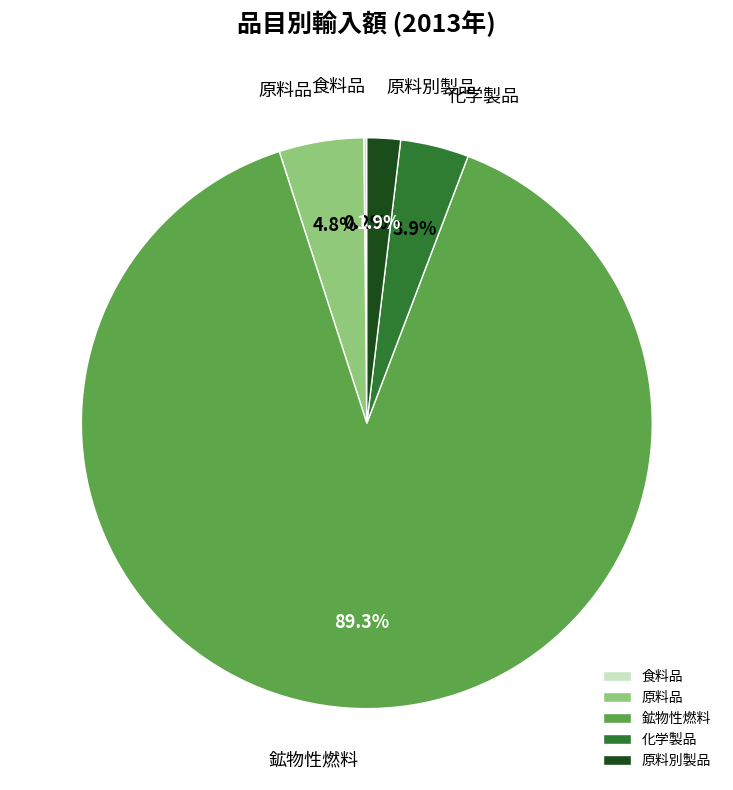

Combined, do 鉱物性燃料 and 化学製品 account for over 50%?

Yes